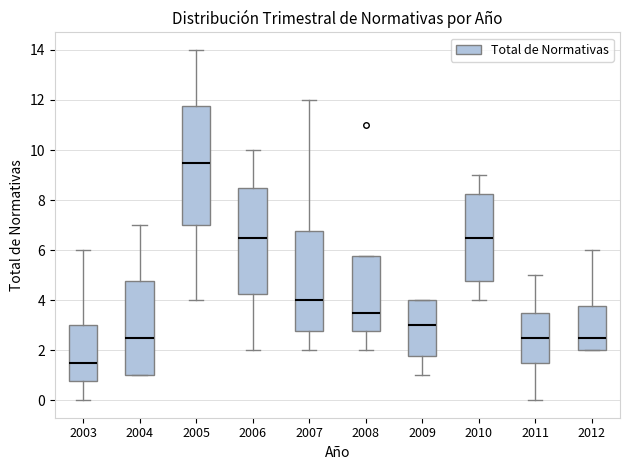

Reading left to right, read every box against the y-axis: the position of its median line, the range the box covers, and the ends of its whiskers. The values are not printed on the chart, so give them approximately, as read against the axis.

2003: median 1.6, box 0.8 to 3.0, whiskers 0.0 to 6.0
2004: median 2.6, box 1.0 to 4.8, whiskers 1.0 to 7.0
2005: median 9.6, box 7.0 to 11.8, whiskers 4.0 to 14.0
2006: median 6.6, box 4.2 to 8.6, whiskers 2.0 to 10.0
2007: median 4.0, box 2.8 to 6.8, whiskers 2.0 to 12.0
2008: median 3.6, box 2.8 to 5.8, whiskers 2.0 to 5.8
2009: median 3.0, box 1.8 to 4.0, whiskers 1.0 to 4.0
2010: median 6.6, box 4.8 to 8.2, whiskers 4.0 to 9.0
2011: median 2.6, box 1.6 to 3.6, whiskers 0.0 to 5.0
2012: median 2.6, box 2.0 to 3.8, whiskers 2.0 to 6.0